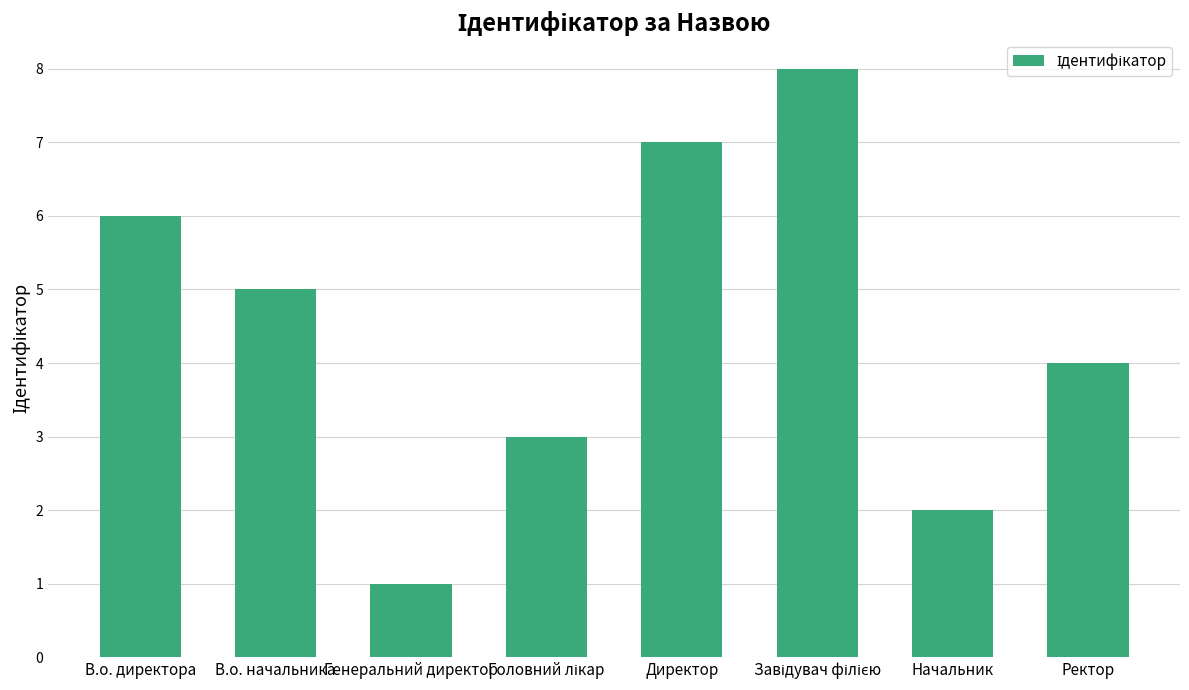

The value at Ректор is 7. True or false?

False